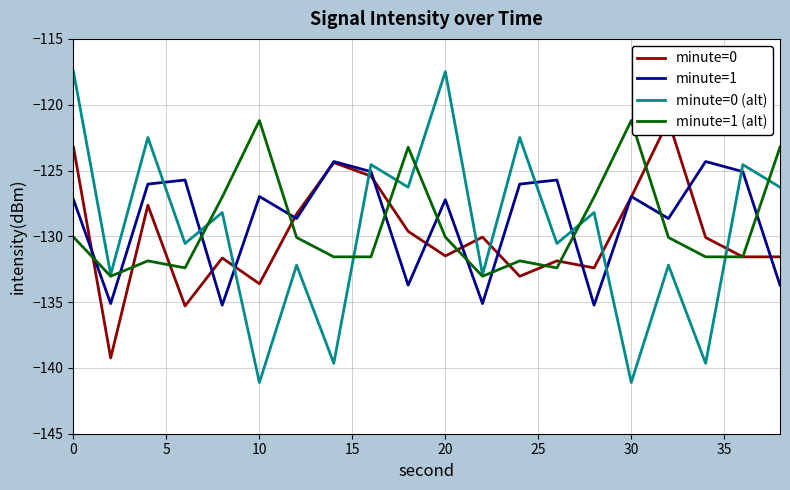

How many data points does each series have?

20